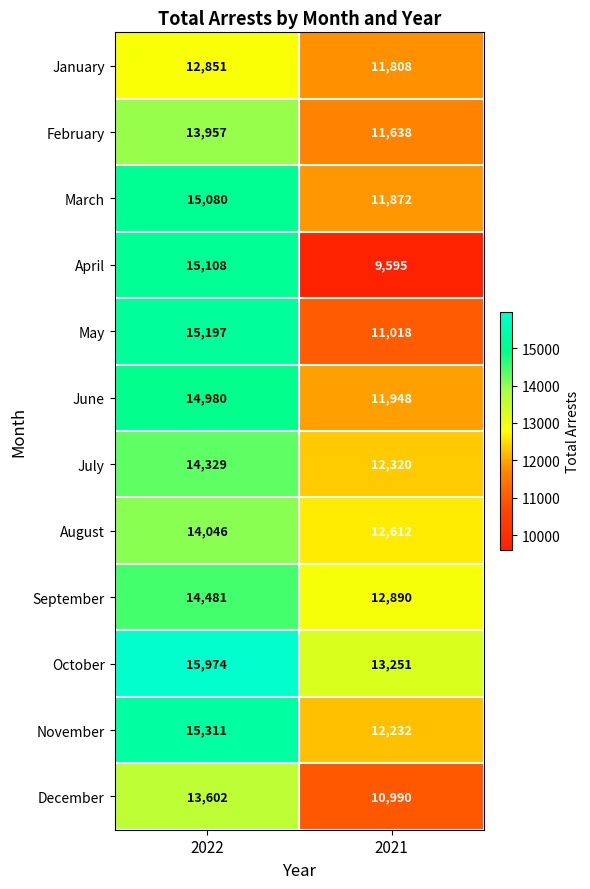

Reading right to left, what are all the values shown in this chart?

January: 11808	12851
February: 11638	13957
March: 11872	15080
April: 9595	15108
May: 11018	15197
June: 11948	14980
July: 12320	14329
August: 12612	14046
September: 12890	14481
October: 13251	15974
November: 12232	15311
December: 10990	13602